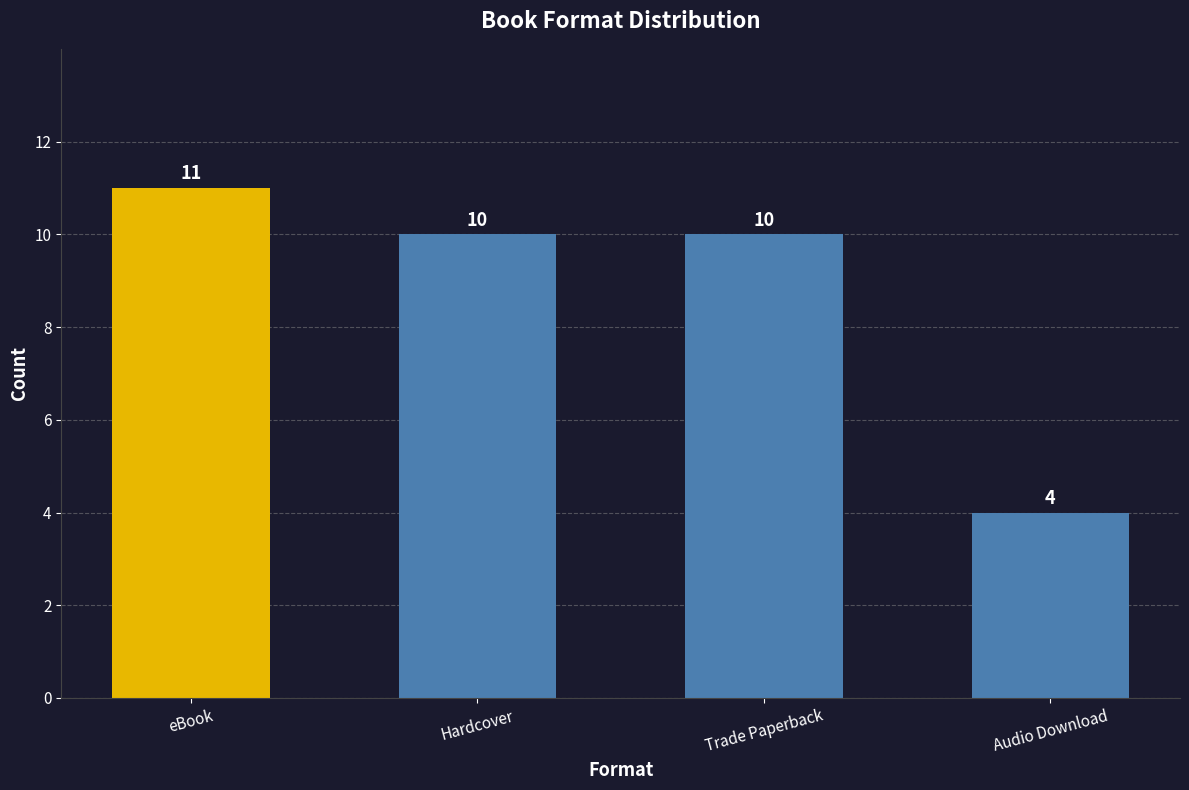

How many bars are there in total?

4